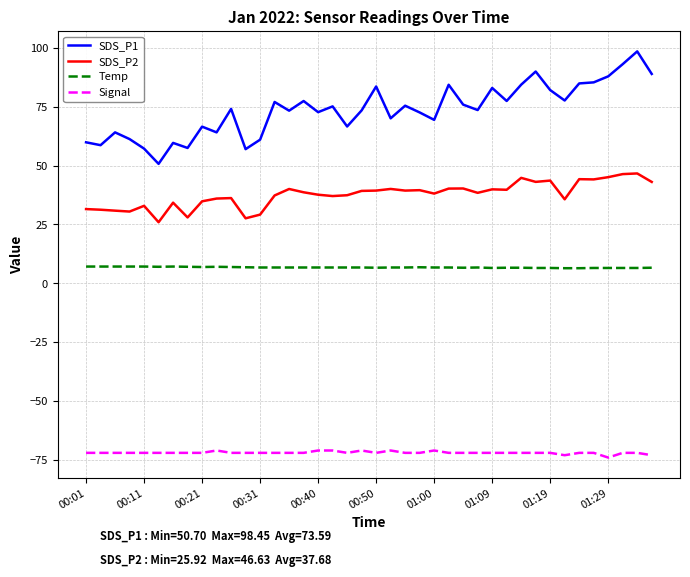

What is the lowest value of the Signal series?

-74.0